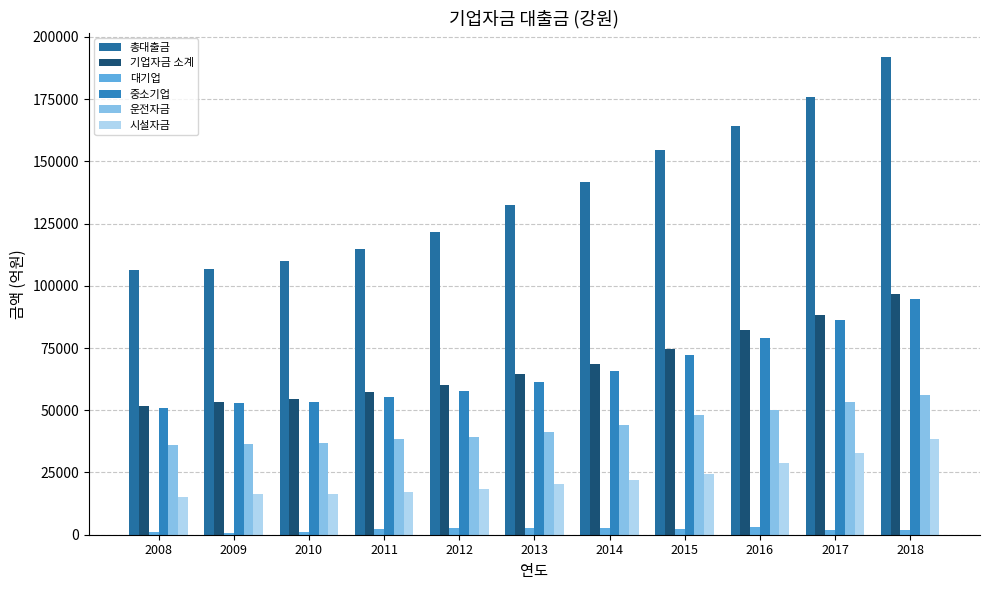

How many groups of bars are there?

11